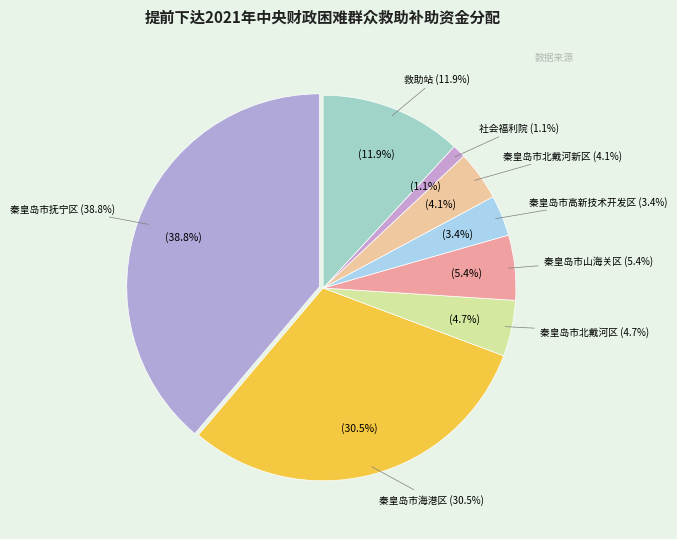

To the nearest percent, what is the average slice percentage?

12%